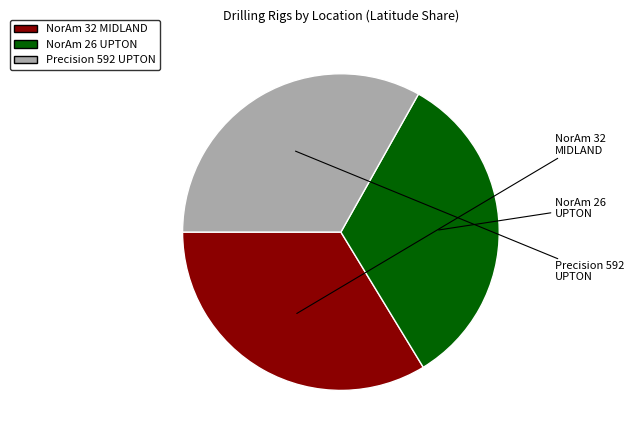

Does any single category account for the majority?

No